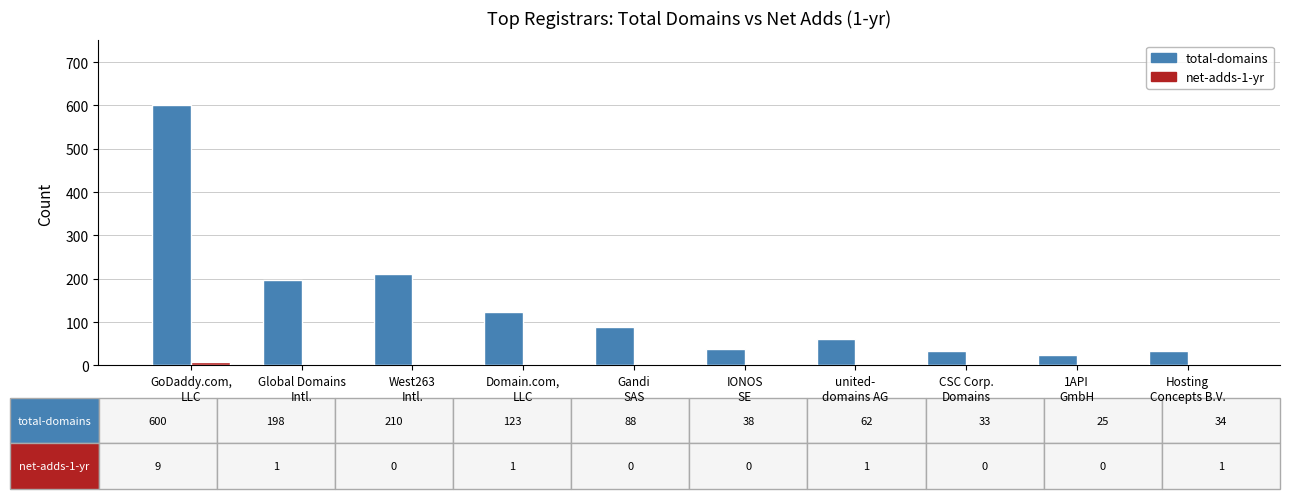

What is the greatest value displayed?

600